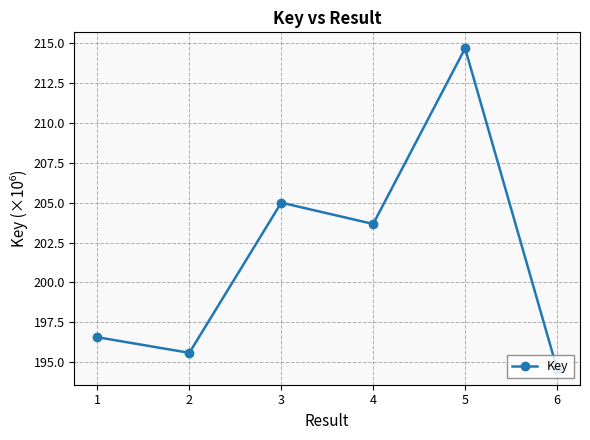

True or false: the data has more than 2 interior local peaks.

False